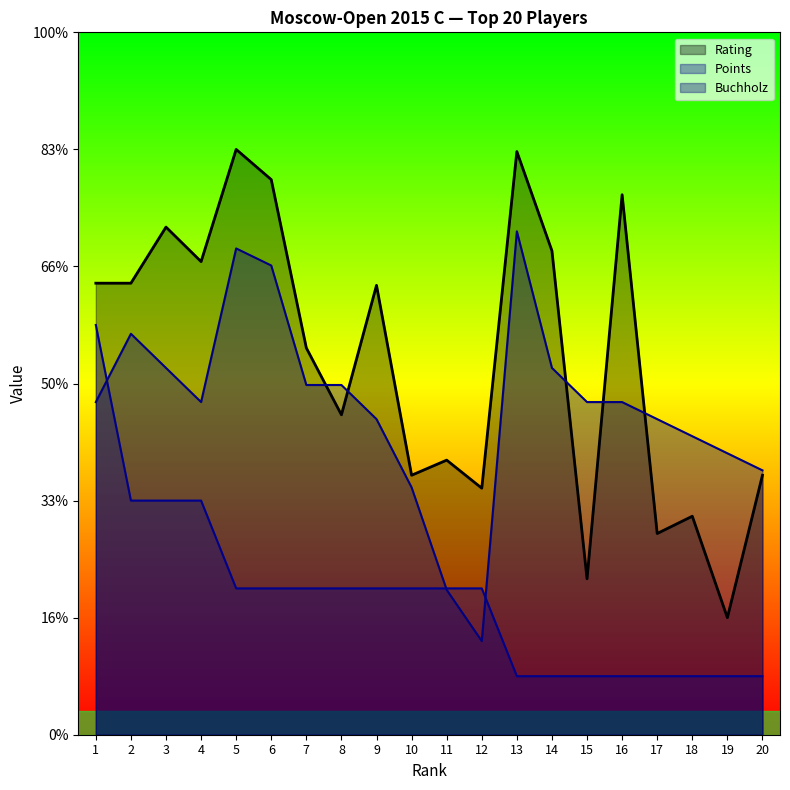

True or false: Buchholz has more than 2 interior local peaks.

True